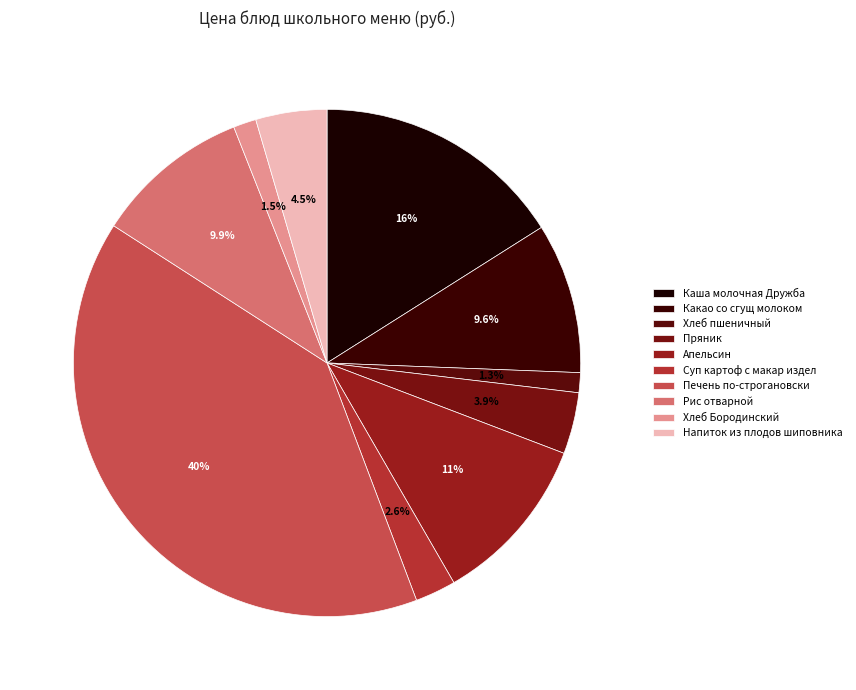

Does any single category account for the majority?

No